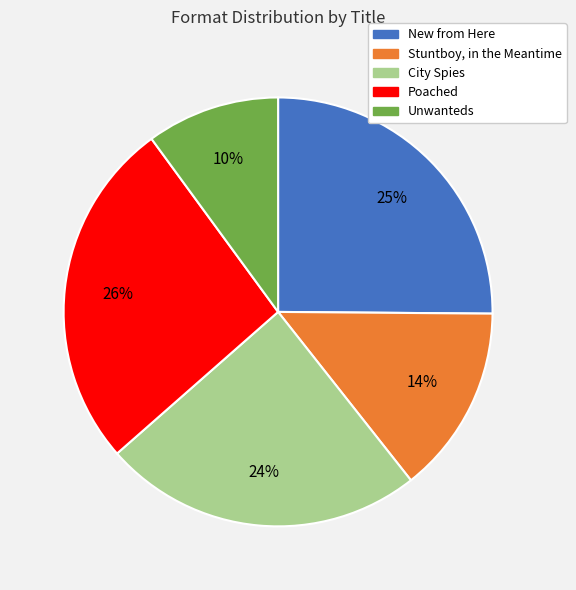

Is the sum of New from Here and Stuntboy, in the Meantime greater than half?

No